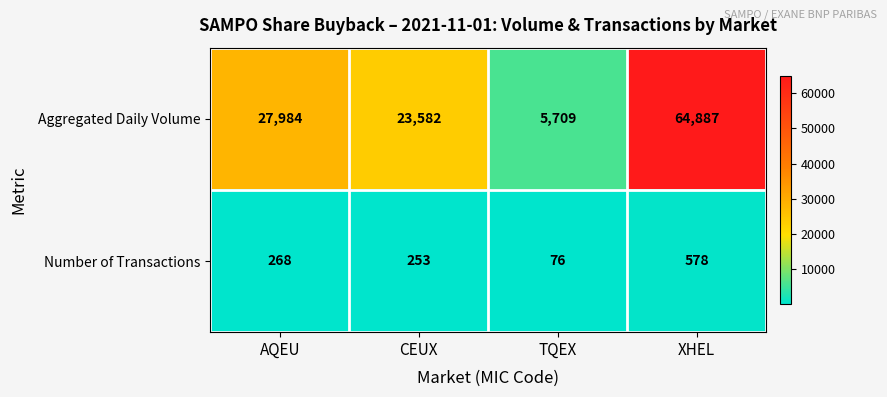

What is the difference between the second highest and minimum values in the Number of Transactions series?

192